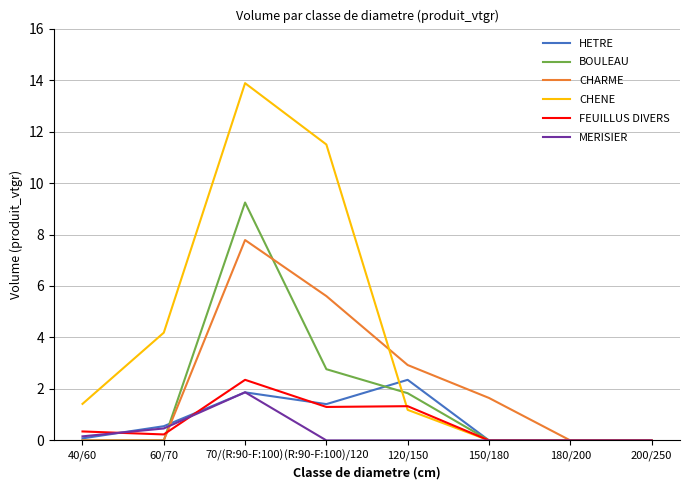

At which label does HETRE reach its peak?

120/150